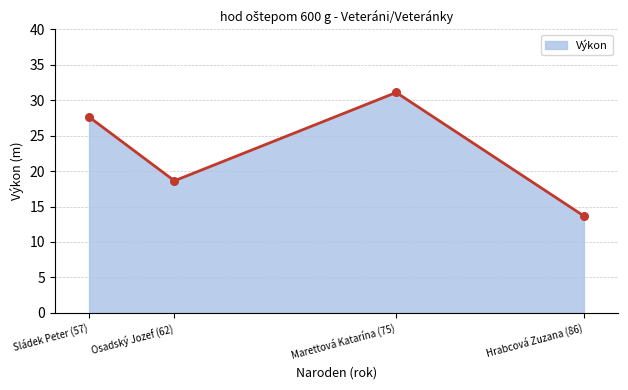

What is the change in value from Sládek Peter (57) to Hrabcová Zuzana (86)?

-14.0